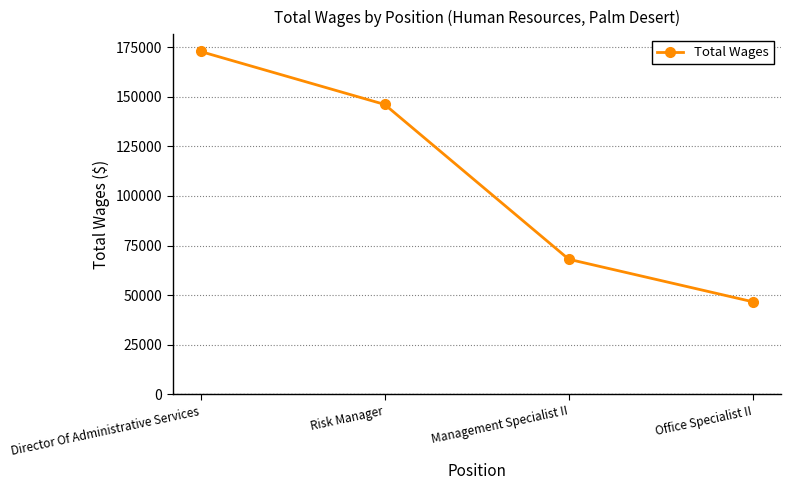

Reading left to right, transcribe all the data shown in this chart.

172796	146098	68089	46655